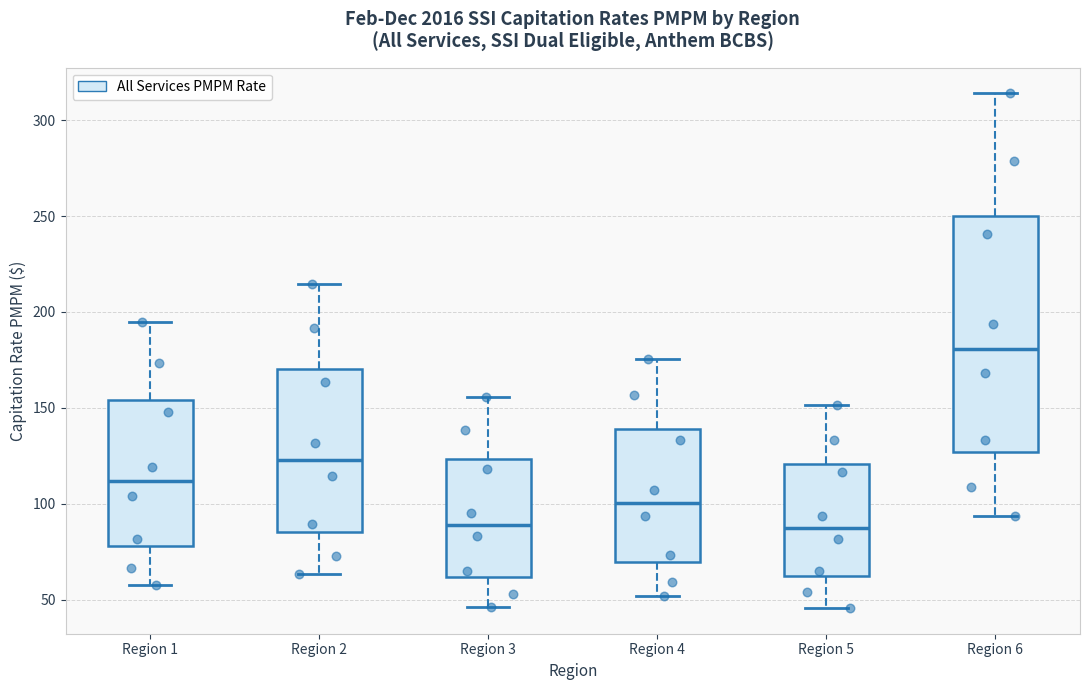

Comparing the boxes themselves (not the whiskers), which one is the tallest?

Region 6